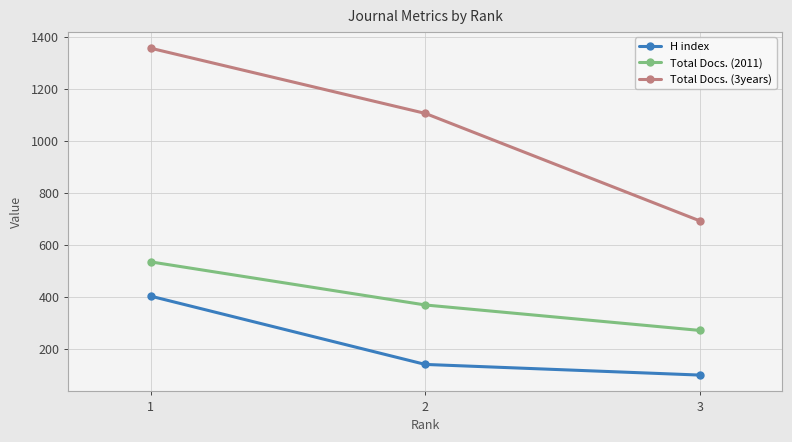

Rank the categories by H index value from highest to lowest.

1, 2, 3